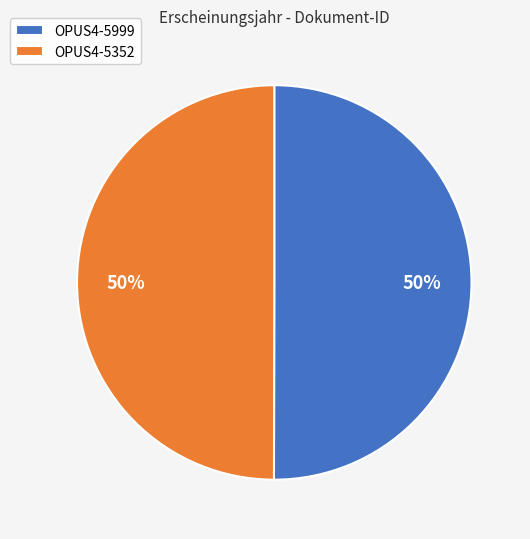

What percentage is the OPUS4-5999 slice, to the nearest percent?

50%